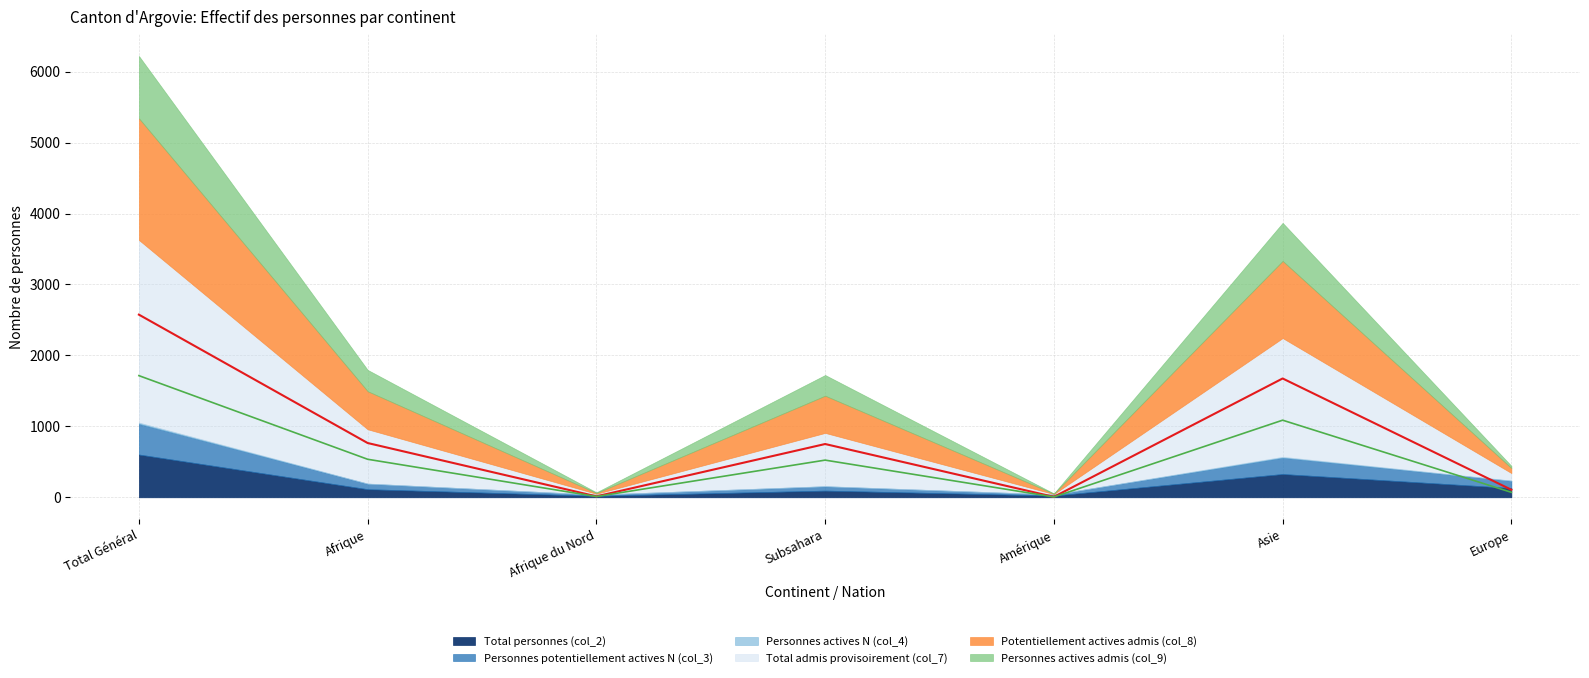

Which series has the widest spread of values?

Total admis provisoirement (col_7)